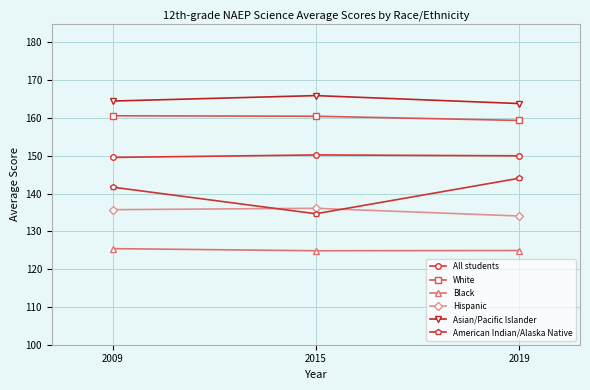

What is the highest value of the White series?

160.6